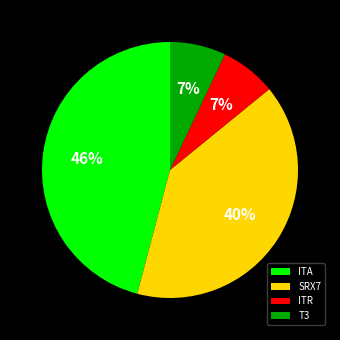

Which category has the biggest portion of the pie?

ITA